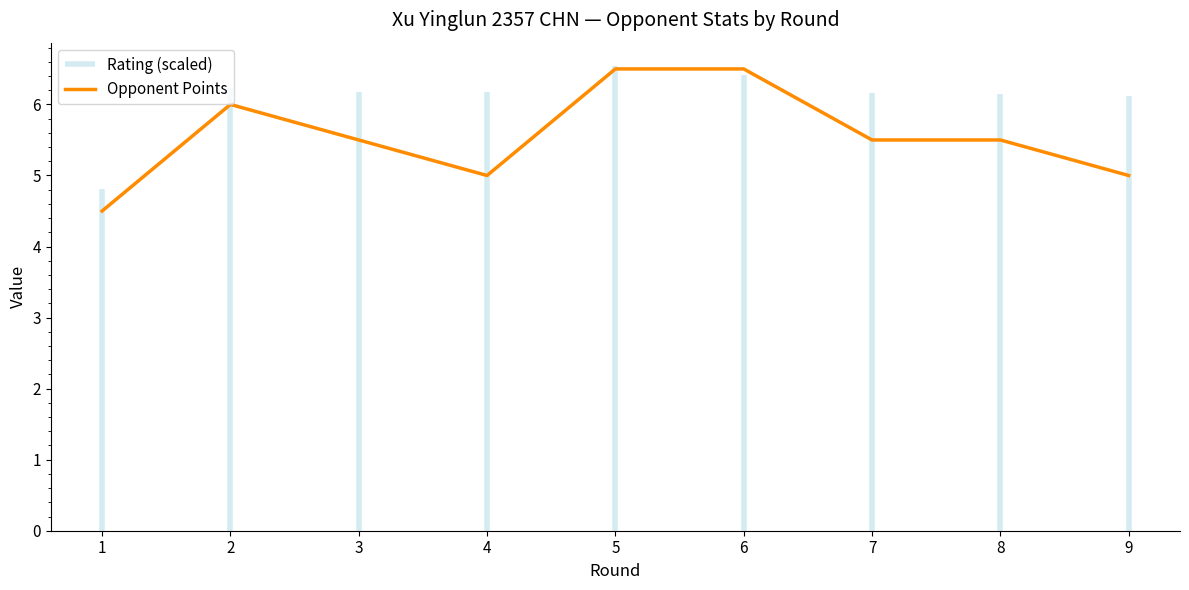

Read the value at 9.

5.0